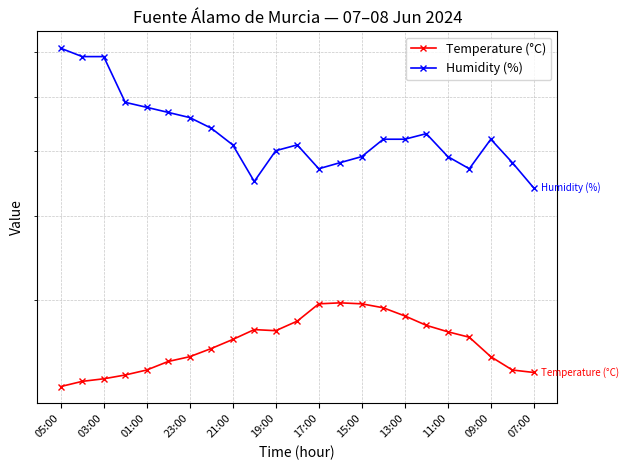

What is the maximum value shown in the chart?

71.0